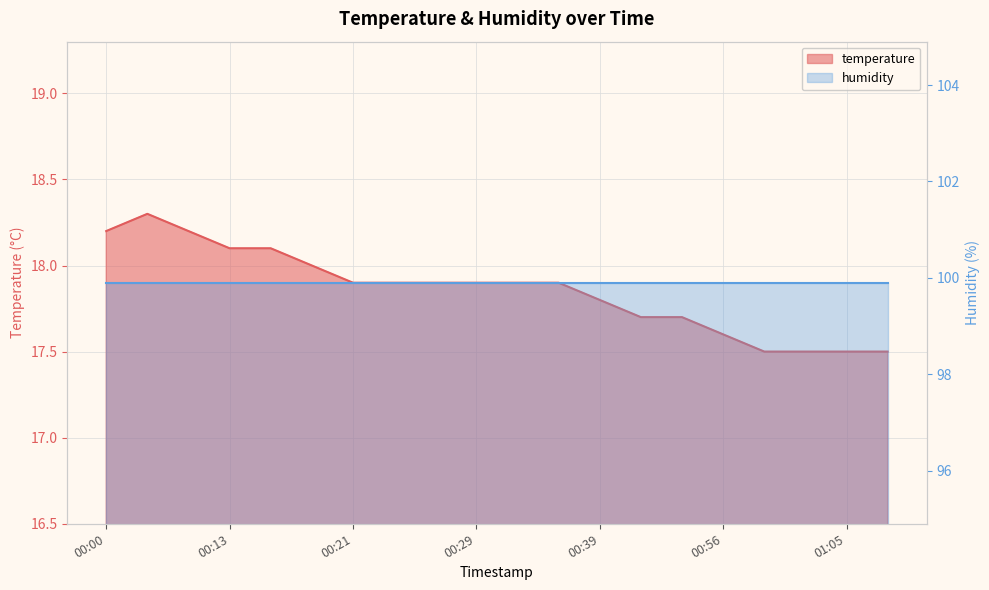

True or false: the data shows 5.4 at 00:15.

False